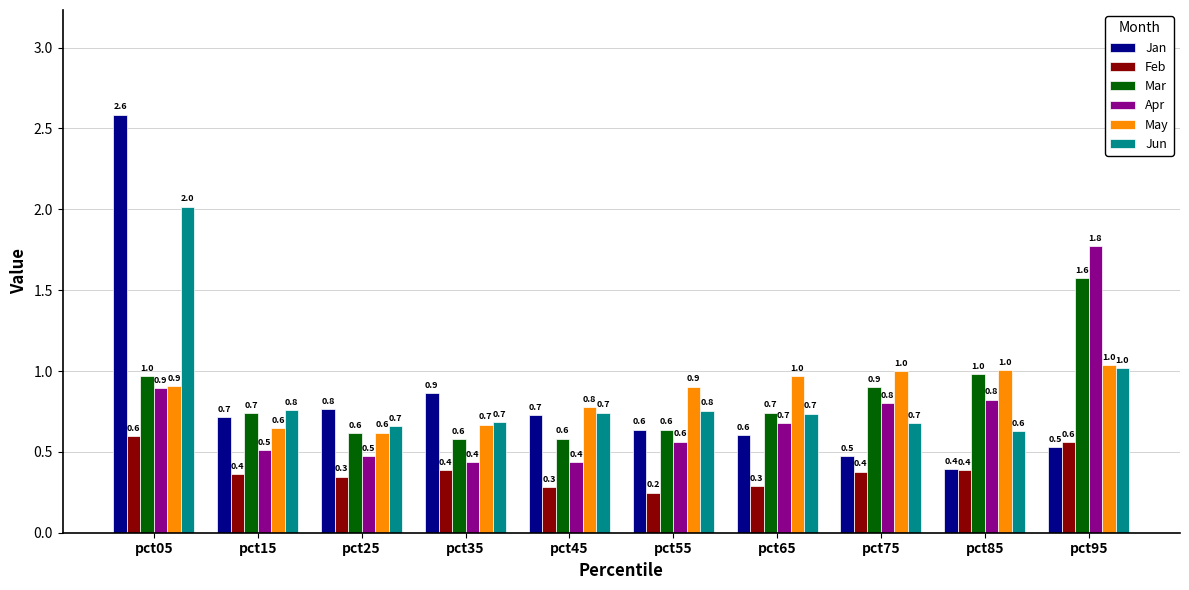

What is the sum of the Apr values at pct25 and pct05?

1.4